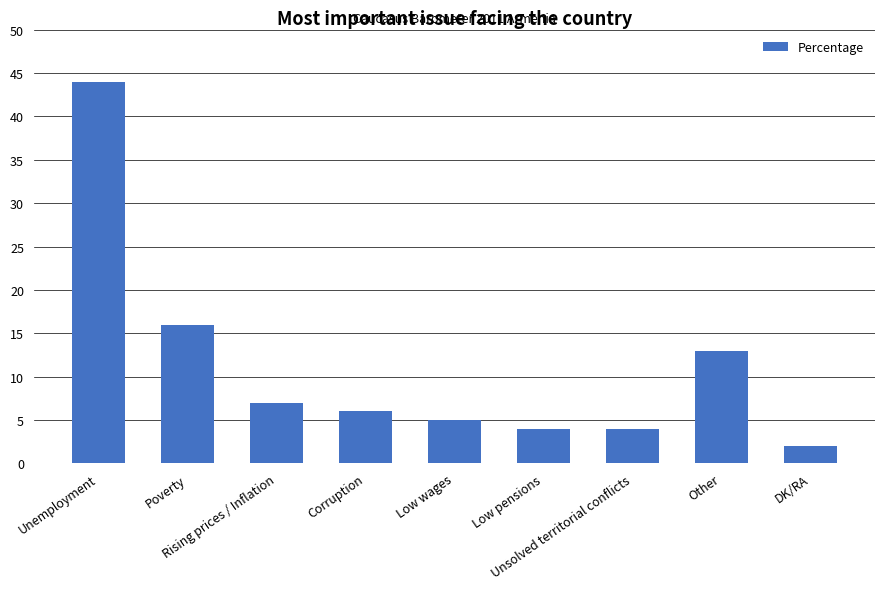

What value does the data have at Rising prices / Inflation, to the nearest 10?

10